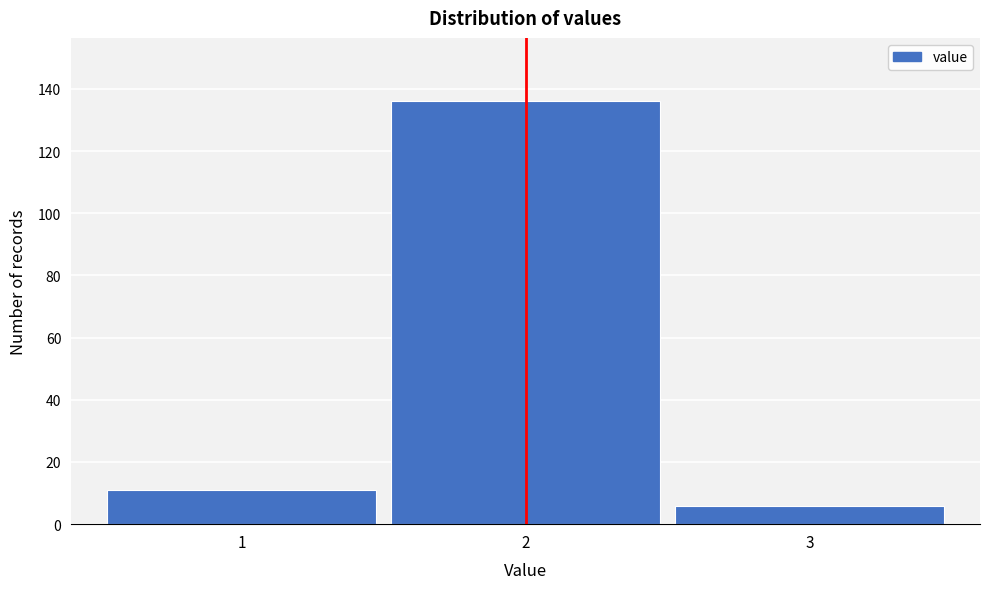

Which range on the x-axis has the tallest bar?

1.5 to 2.5